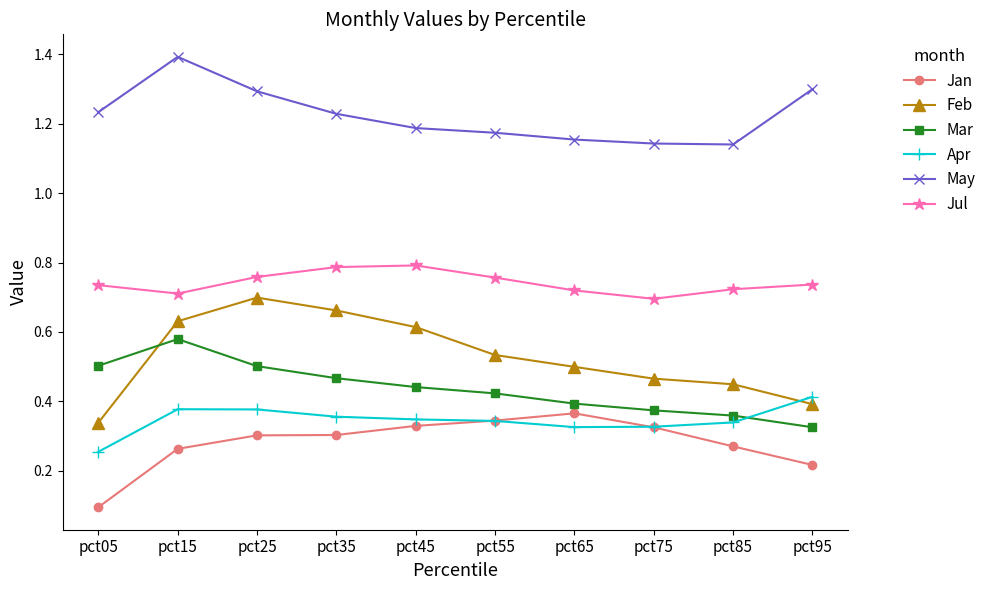

How many lines are shown in the chart?

6